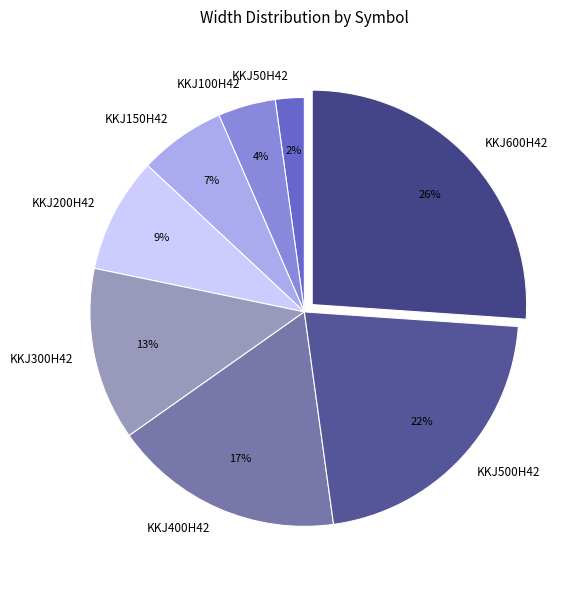

To the nearest percent, what percentage of the pie is KKJ300H42?

13%